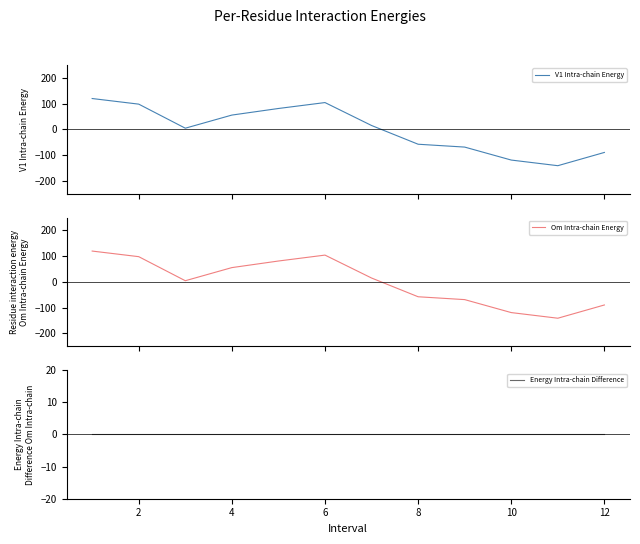

Reading right to left, extract all data points from this chart.

V1 Intra-chain Energy: -89.8	-141.3	-119.4	-69.0	-57.9	14.9	104.0	81.0	55.4	4.4	97.9	119.7
Om Intra-chain Energy: -89.8	-141.3	-119.4	-69.0	-57.9	14.9	104.0	81.0	55.4	4.4	97.9	119.7
Energy Intra-chain Difference: 0.0	0.0	0.0	0.0	0.0	0.0	0.0	0.0	0.0	0.0	0.0	0.0